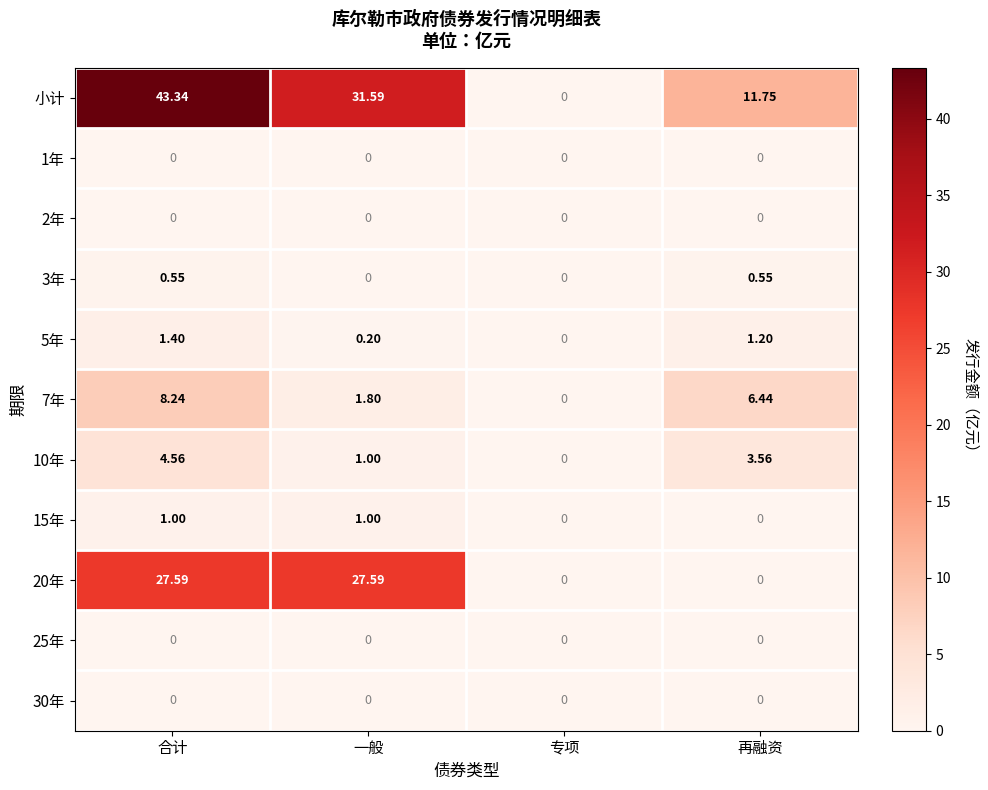

Which series has the widest spread of values?

小计